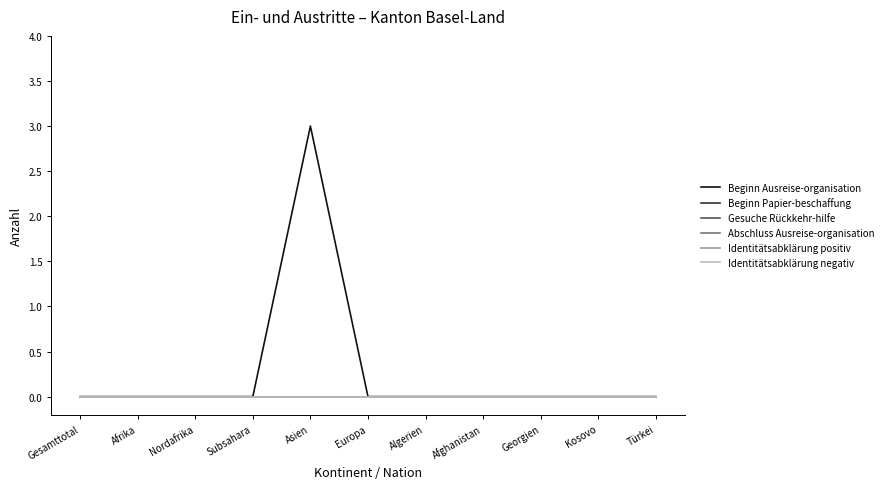

What is the greatest value displayed?

3